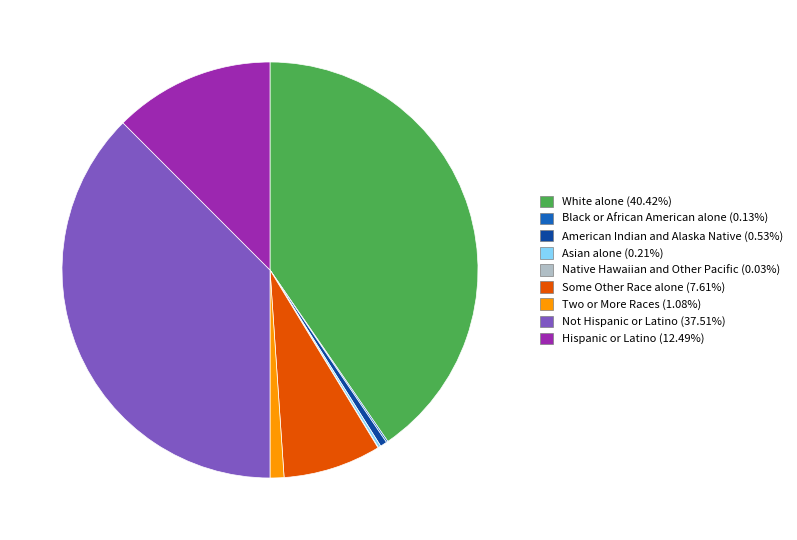

Does any single category account for the majority?

No